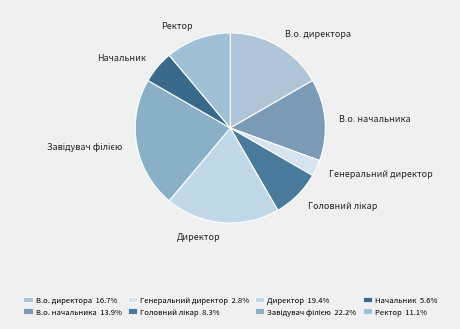

What is the ratio of the value at В.о. директора to the value at Ректор?

1.5